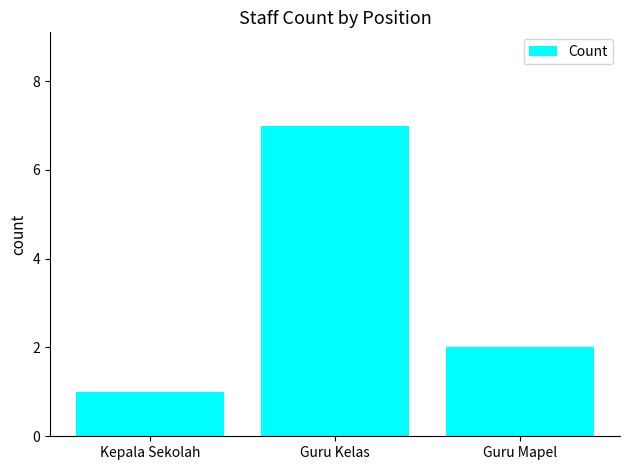

Reading right to left, list all the values displayed in this chart.

2	7	1